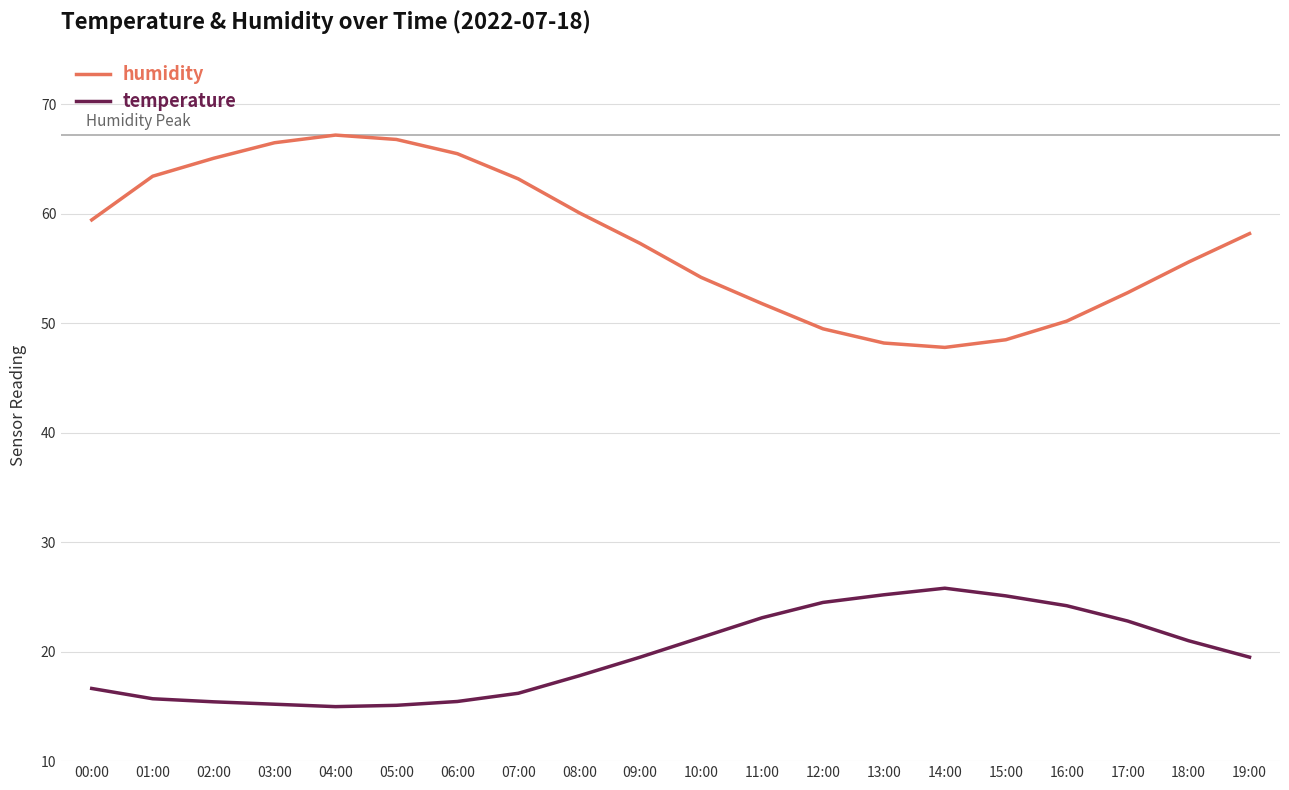

Does the chart display data point markers on the line(s)?

No